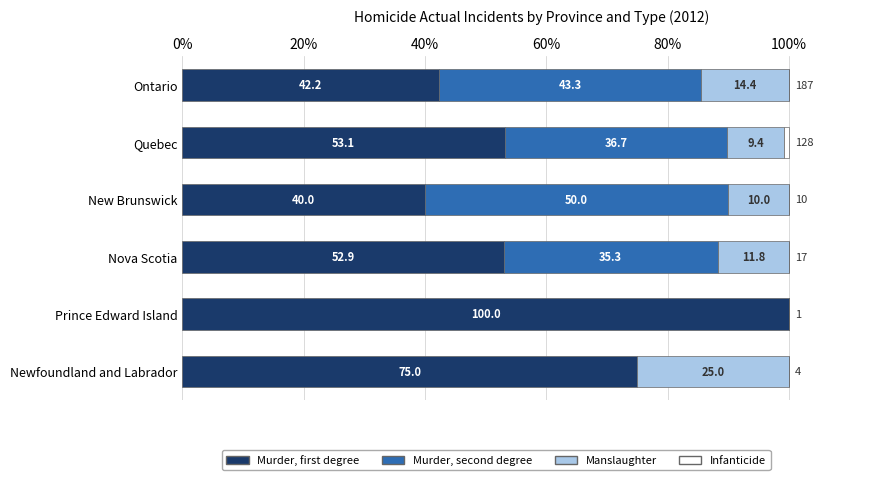

Where is Murder, first degree nearest to the value 70?

Newfoundland and Labrador